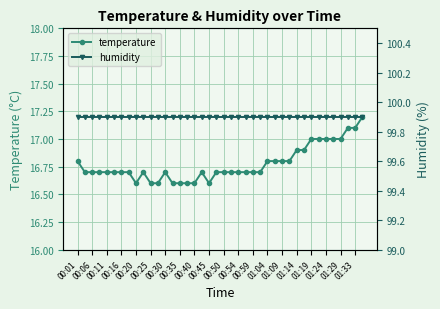

What are all the series names shown in the legend?

temperature, humidity